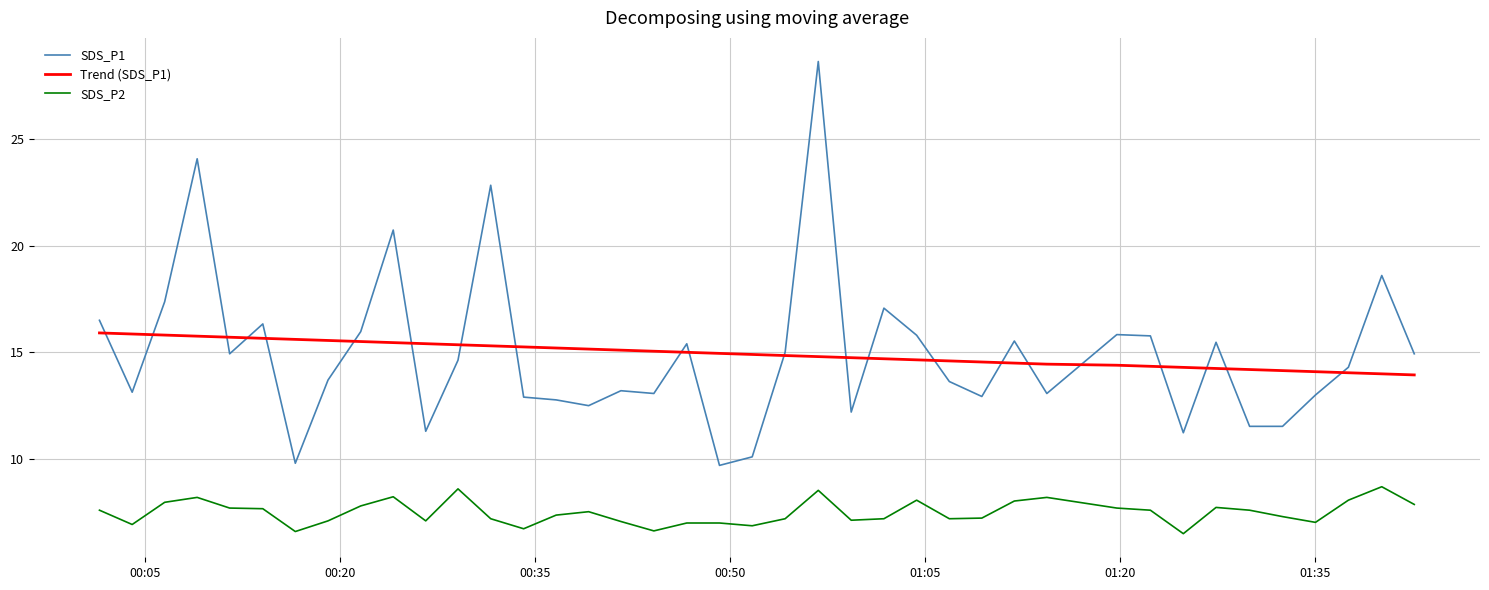

True or false: SDS_P1 and SDS_P2 cross at least once.

False